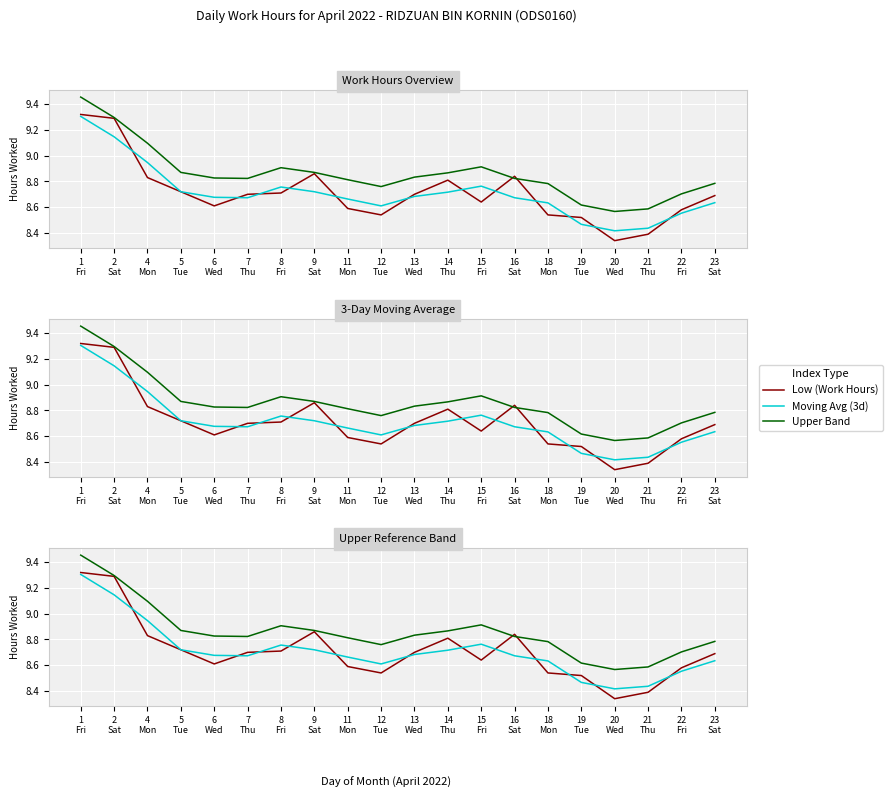

Where is Low (Work Hours) nearest to the value 8?

20
Wed